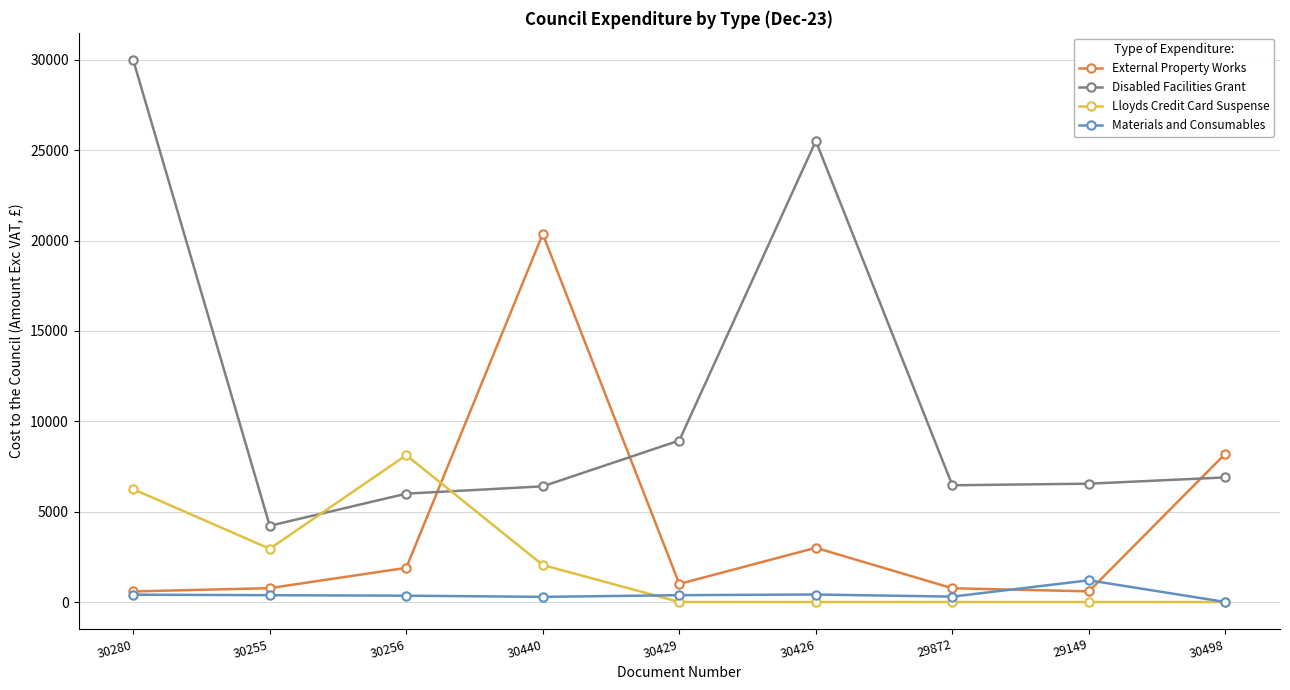

Which category has the highest value across all series?

30280